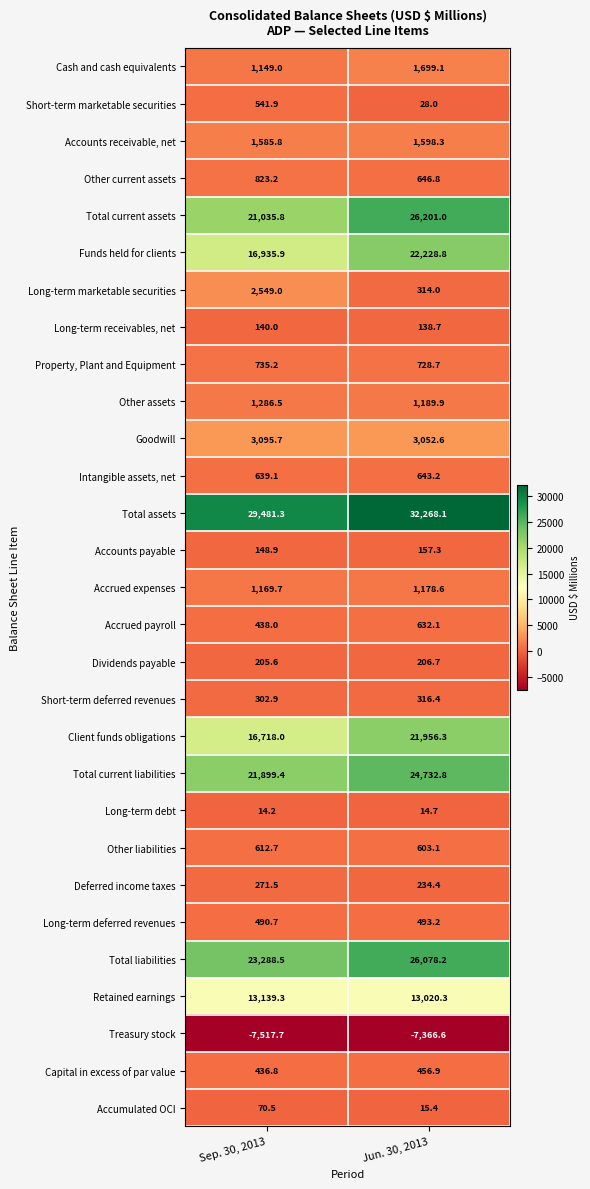

List the series in order of their peak value, highest first.

Total assets, Total current assets, Total liabilities, Total current liabilities, Funds held for clients, Client funds obligations, Retained earnings, Goodwill, Long-term marketable securities, Cash and cash equivalents, Accounts receivable, net, Other assets, Accrued expenses, Other current assets, Property, Plant and Equipment, Intangible assets, net, Accrued payroll, Other liabilities, Short-term marketable securities, Long-term deferred revenues, Capital in excess of par value, Short-term deferred revenues, Deferred income taxes, Dividends payable, Accounts payable, Long-term receivables, net, Accumulated OCI, Long-term debt, Treasury stock